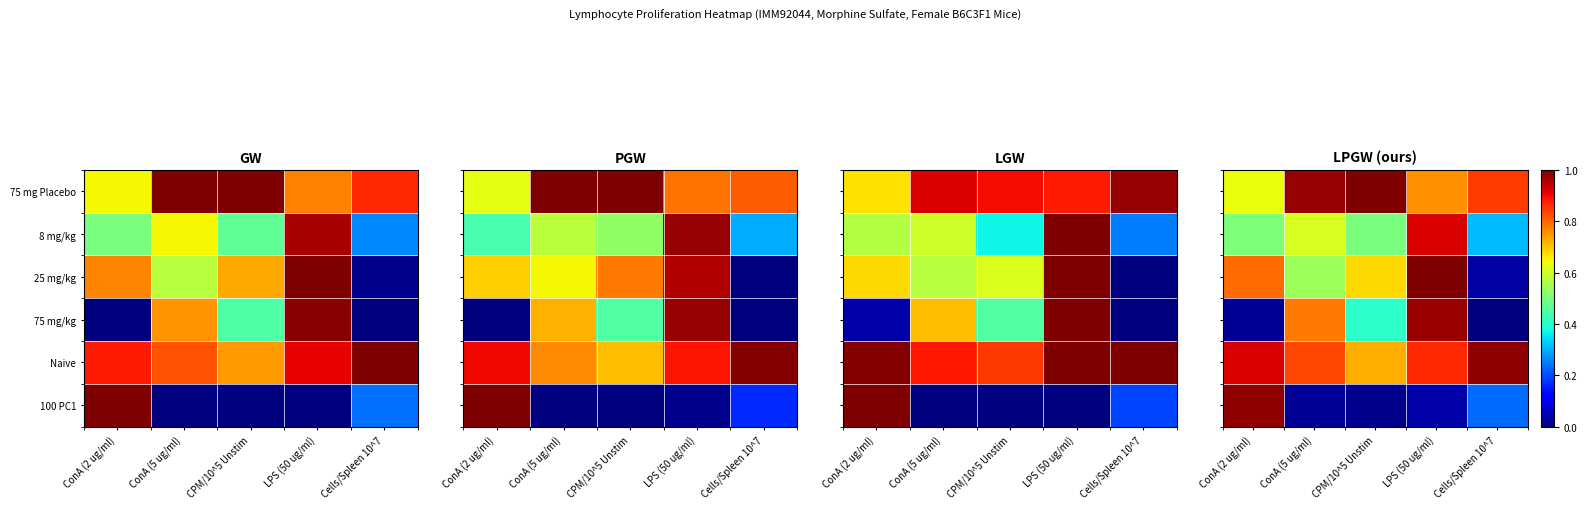

What is the difference between the 100 PC1 values at ConA (2 ug/ml) and LPS (50 ug/ml)?

0.9